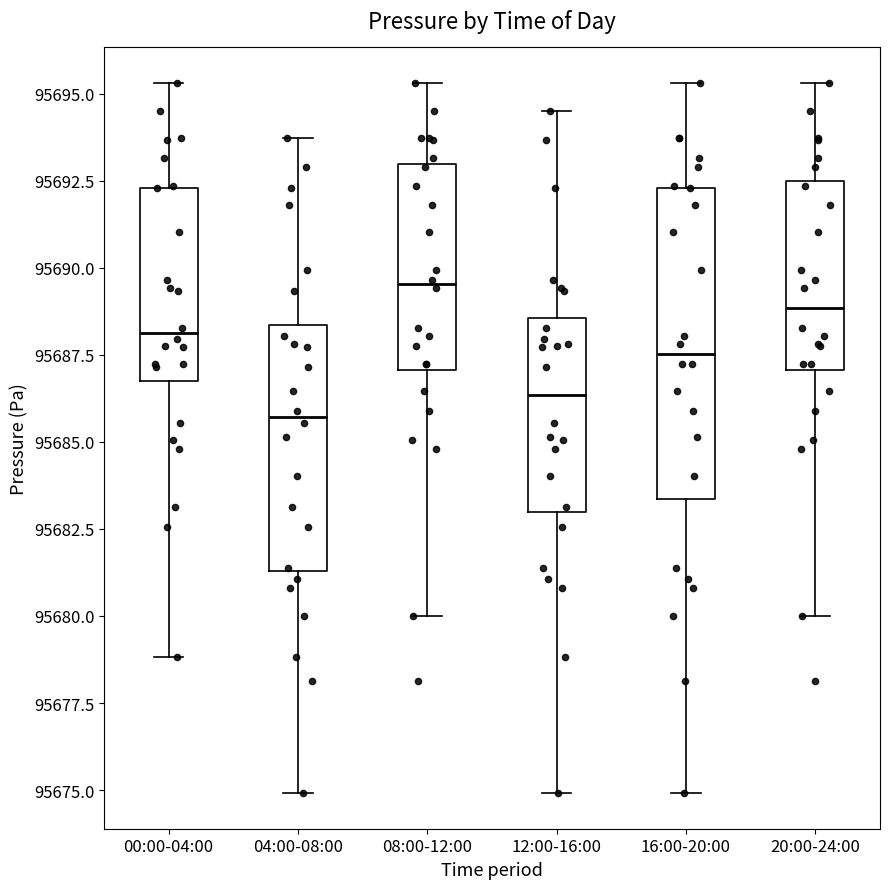

Reading left to right, read every box against the y-axis: the position of its median line, the range the box covers, and the ends of its whiskers. The values are not printed on the chart, so give them approximately, as read against the axis.

00:00-04:00: median 95688.0, box 95687.0 to 95692.5, whiskers 95679.0 to 95695.5
04:00-08:00: median 95685.5, box 95681.5 to 95688.5, whiskers 95675.0 to 95693.5
08:00-12:00: median 95689.5, box 95687.0 to 95693.0, whiskers 95680.0 to 95695.5
12:00-16:00: median 95686.5, box 95683.0 to 95688.5, whiskers 95675.0 to 95694.5
16:00-20:00: median 95687.5, box 95683.5 to 95692.5, whiskers 95675.0 to 95695.5
20:00-24:00: median 95689.0, box 95687.0 to 95692.5, whiskers 95680.0 to 95695.5